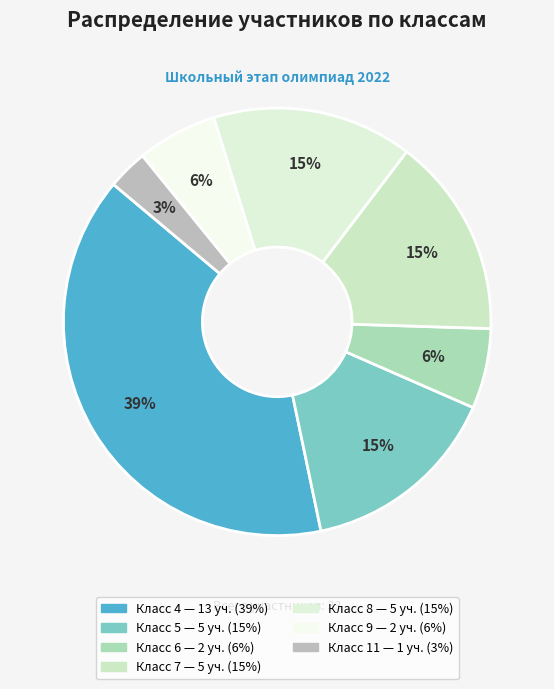

How many slices are in this pie chart?

7